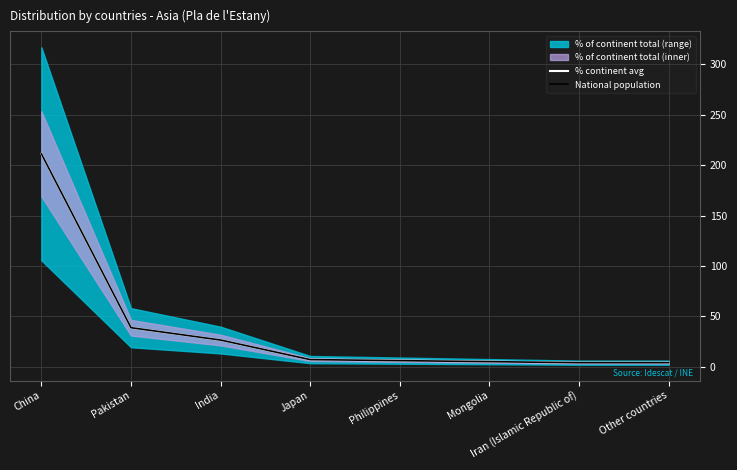

What is the smallest value displayed?

4.1